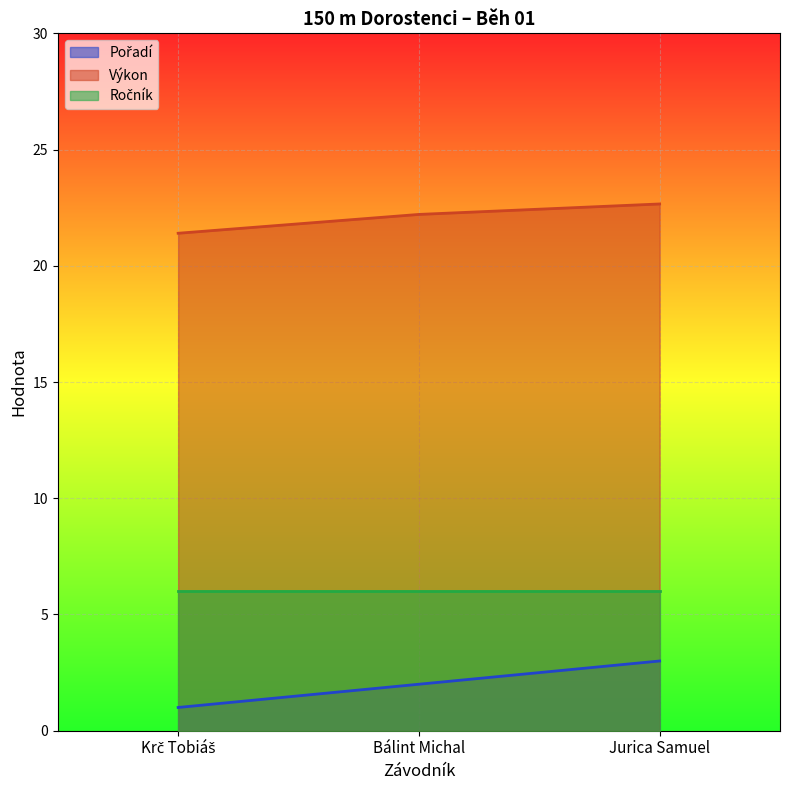

At which label does Výkon first exceed 22?

Bálint Michal